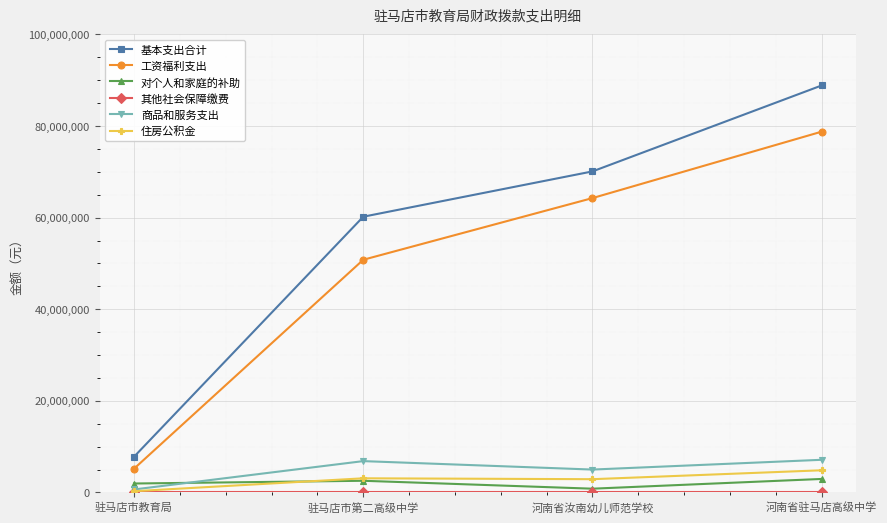

What is the highest value of the 基本支出合计 series?

88852468